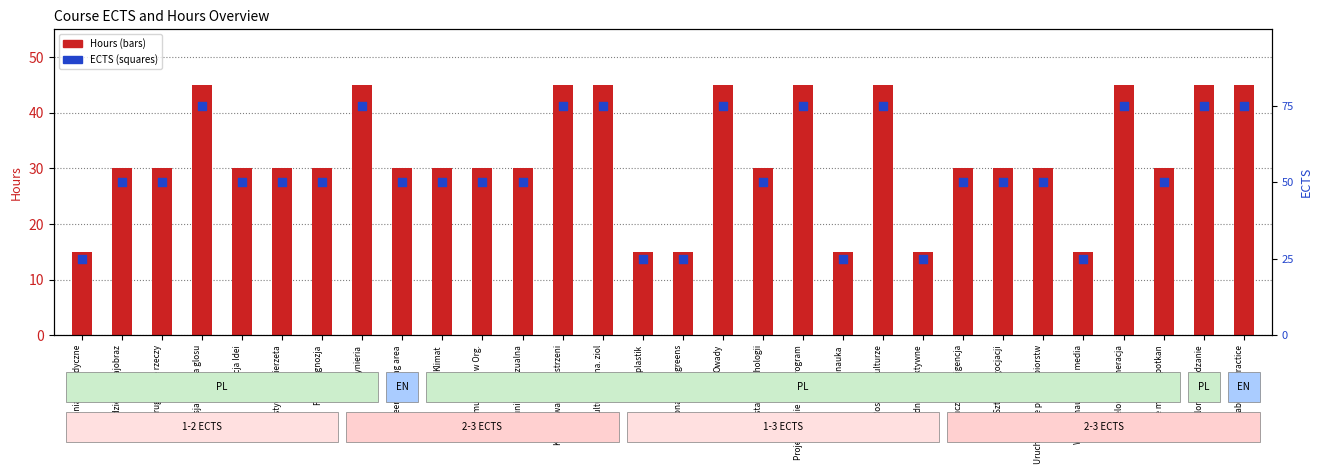

At how many categories does at least one series exceed 43?

10